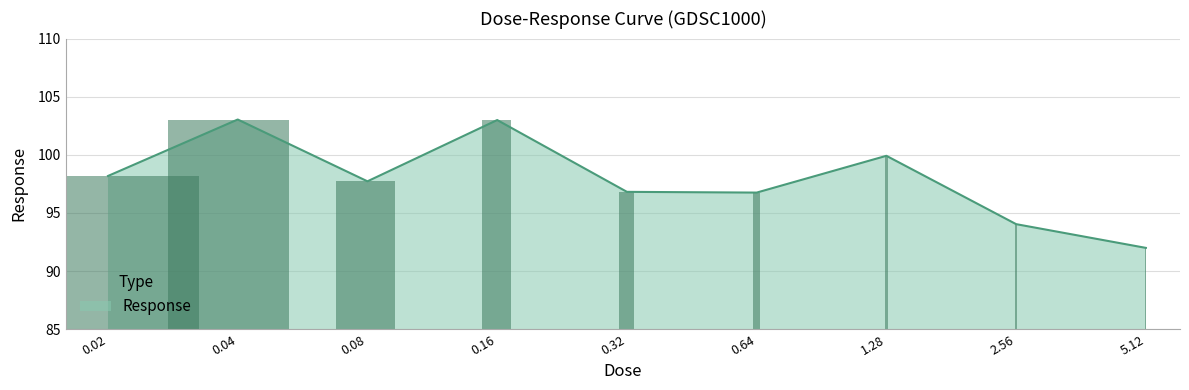

What is the label of the 7th bar from the left?

1.28